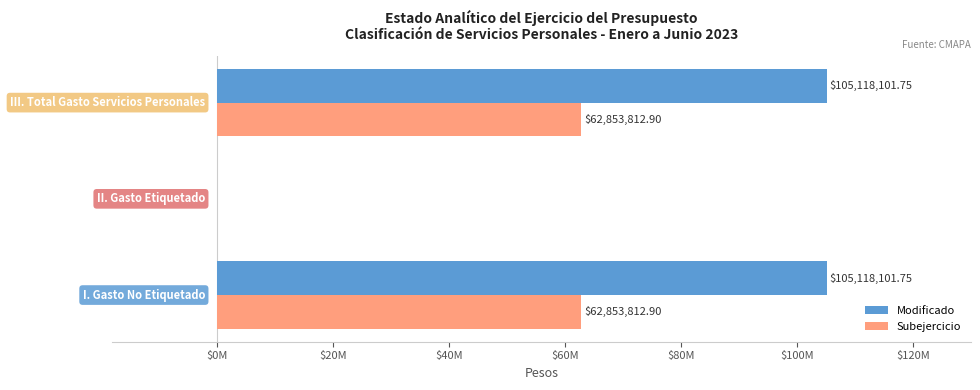

Which series has the largest total across all categories?

Modificado